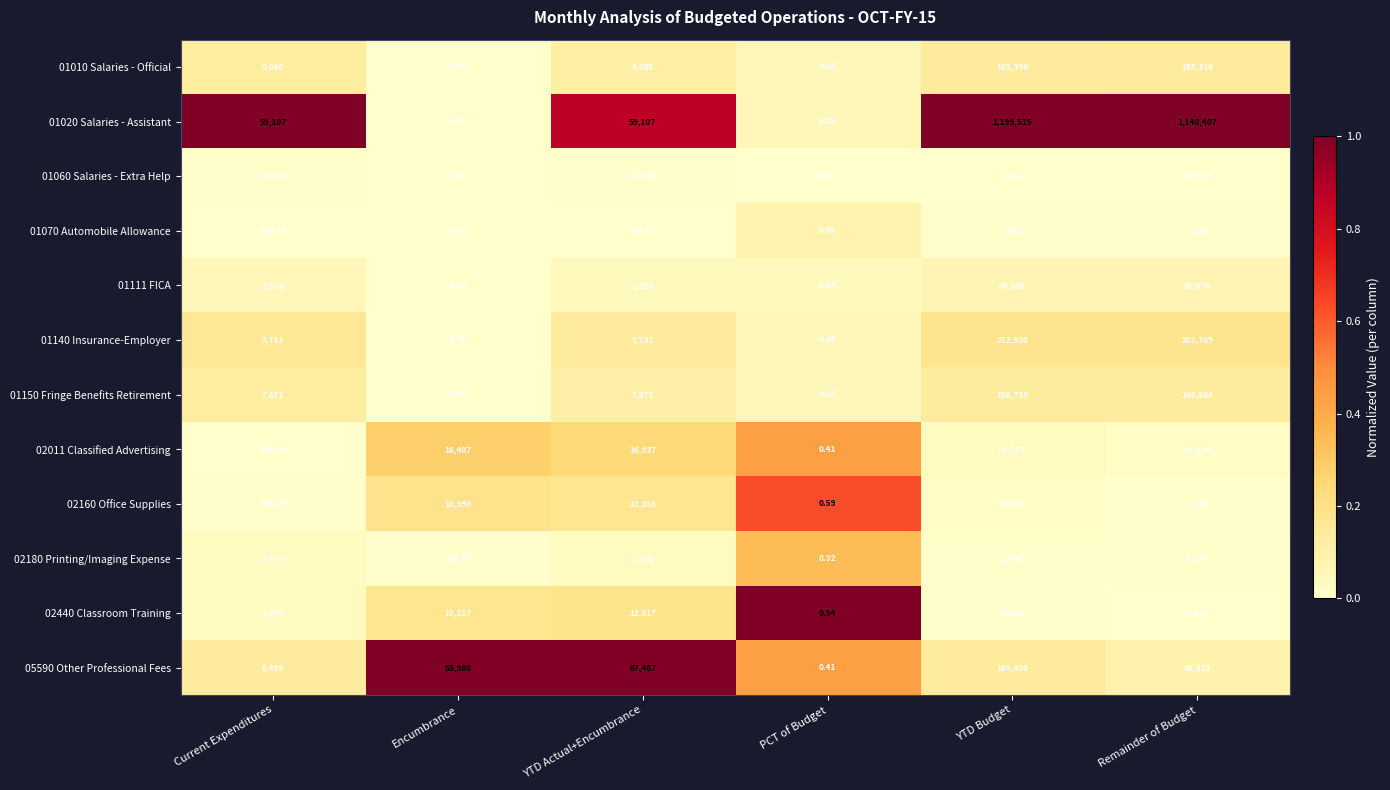

At which label does 01140 Insurance-Employer reach its minimum?

Encumbrance